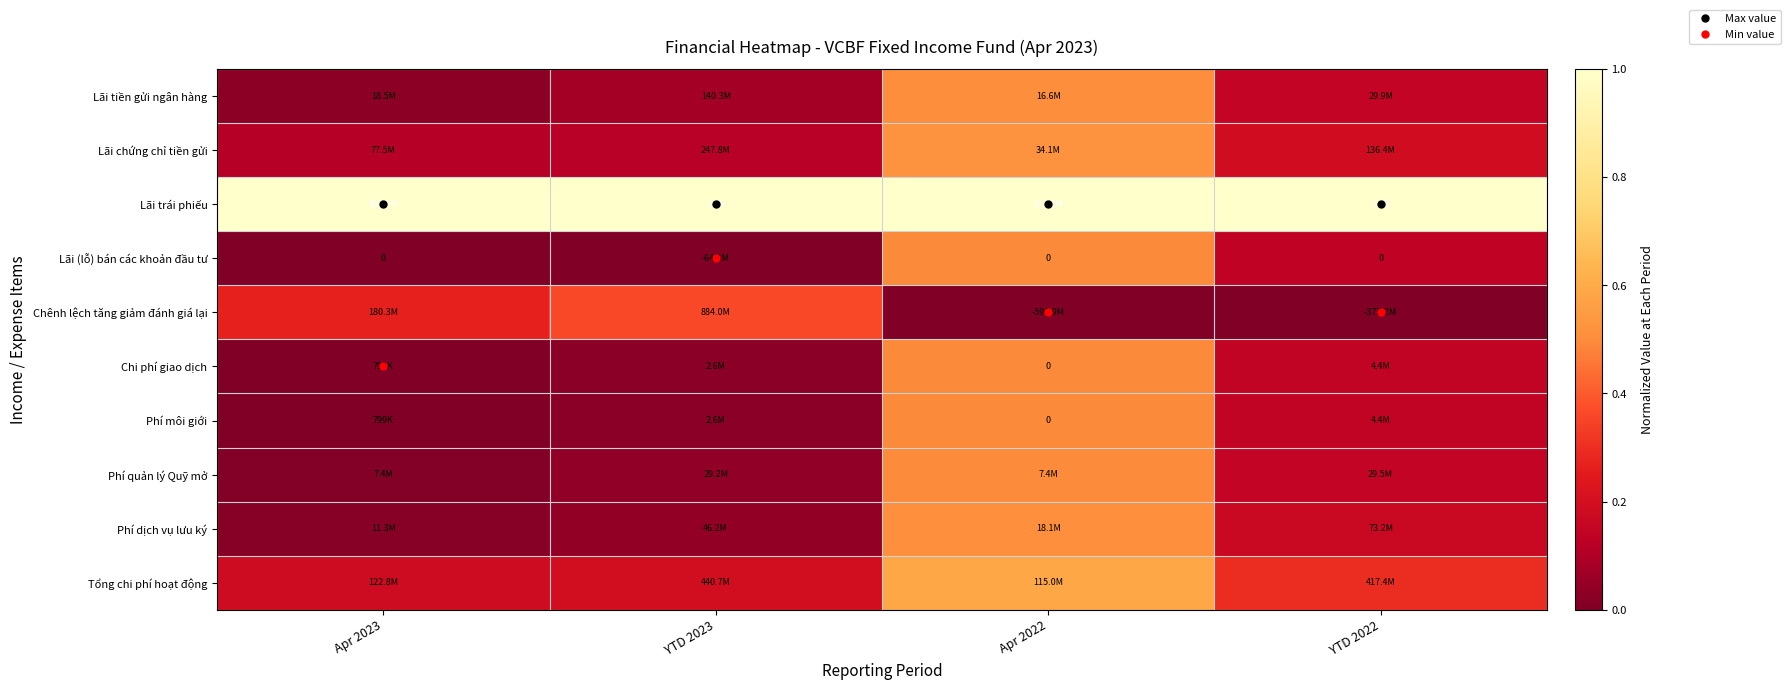

Between YTD 2023 and YTD 2022, which series saw the biggest shift?

Chênh lệch tăng giảm đánh giá lại